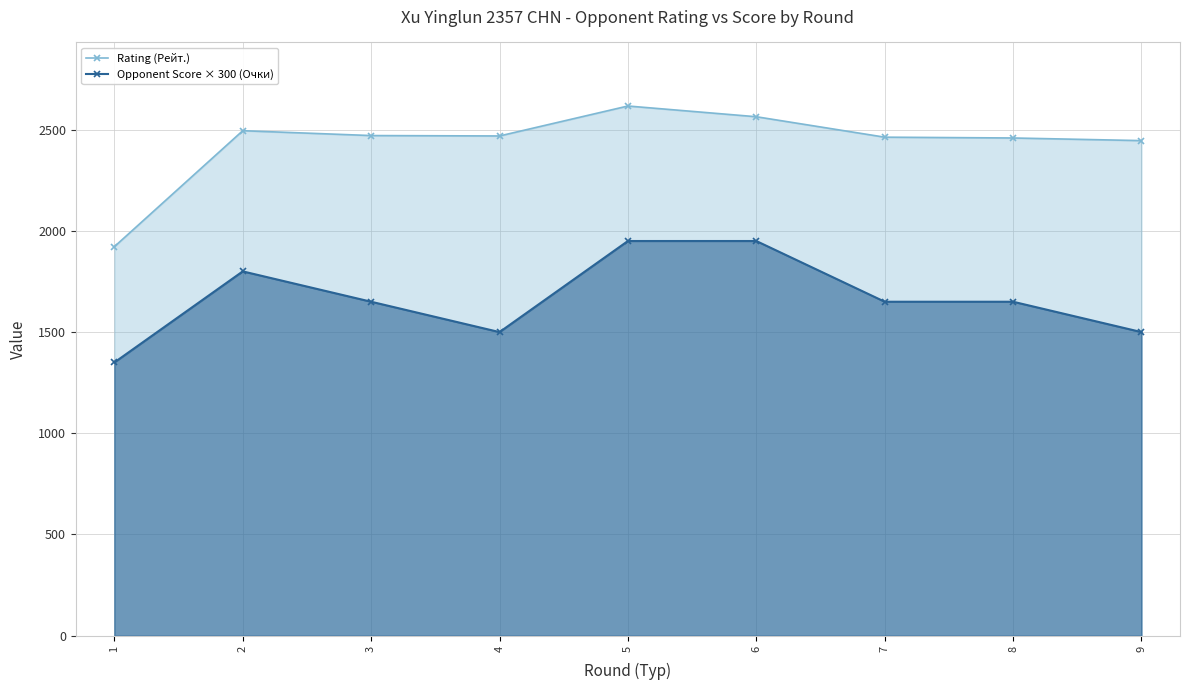

Reading left to right, transcribe all the data shown in this chart.

Rating (Рейт.): 1922	2495	2471	2469	2617	2564	2463	2459	2446
Opponent Score × 300 (Очки): 1350	1800	1650	1500	1950	1950	1650	1650	1500